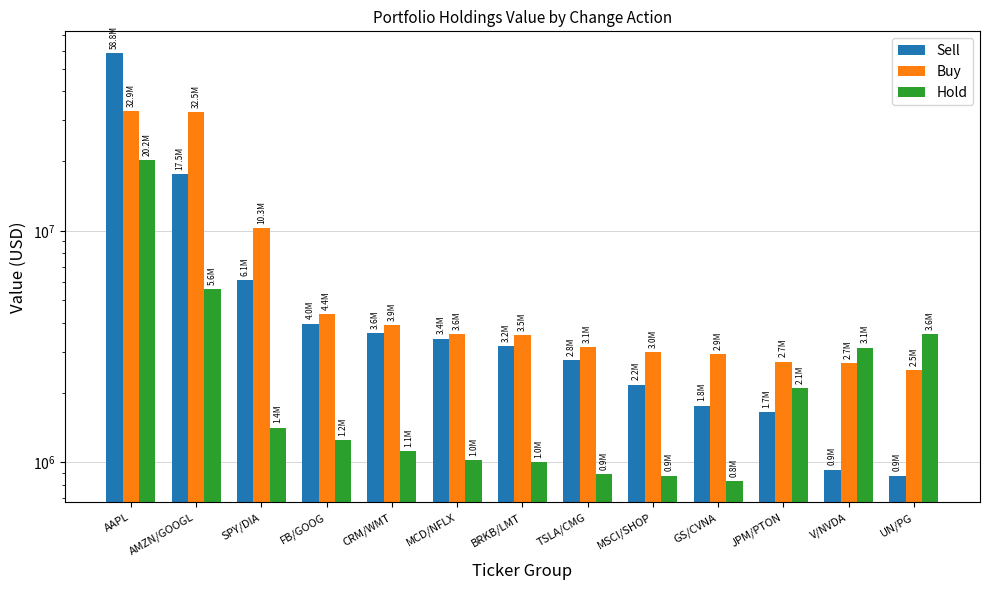

What is the minimum value shown in the chart?

830000